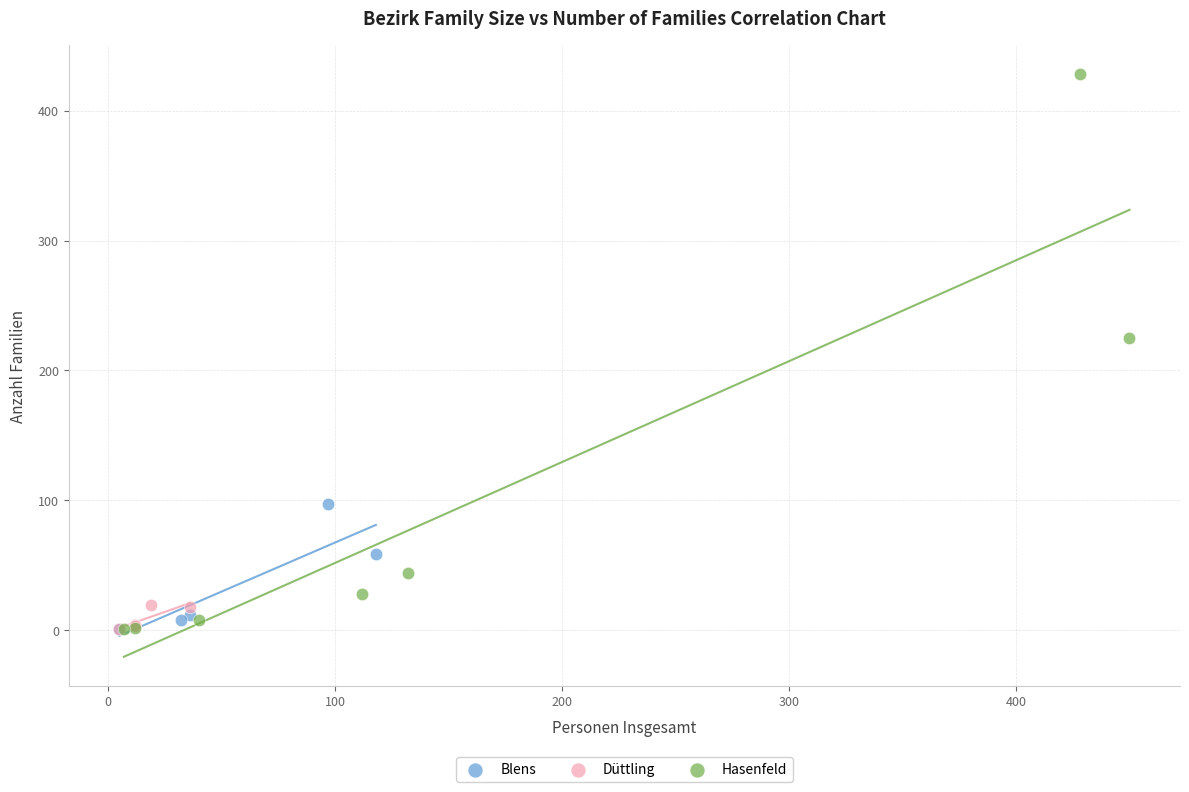

Which series reaches the maximum Y coordinate?

Hasenfeld